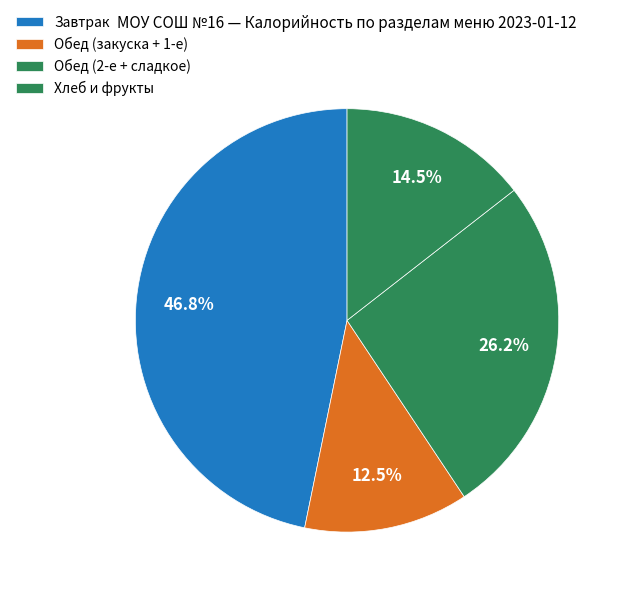

How many slices are in this pie chart?

4